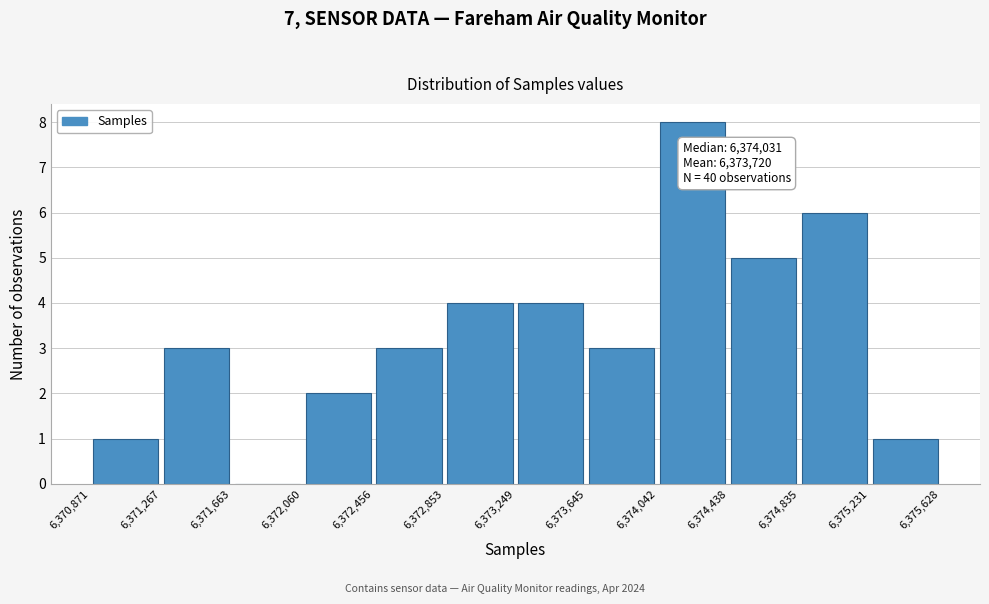

Which range on the x-axis has the tallest bar?

6,374,042 to 6,374,438